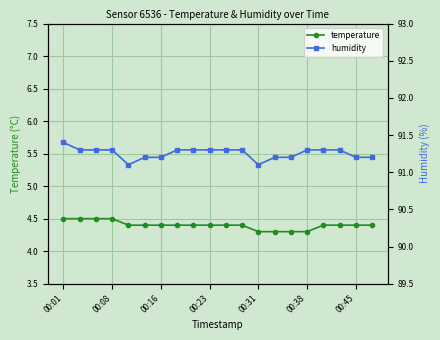

What are all the series names shown in the legend?

temperature, humidity